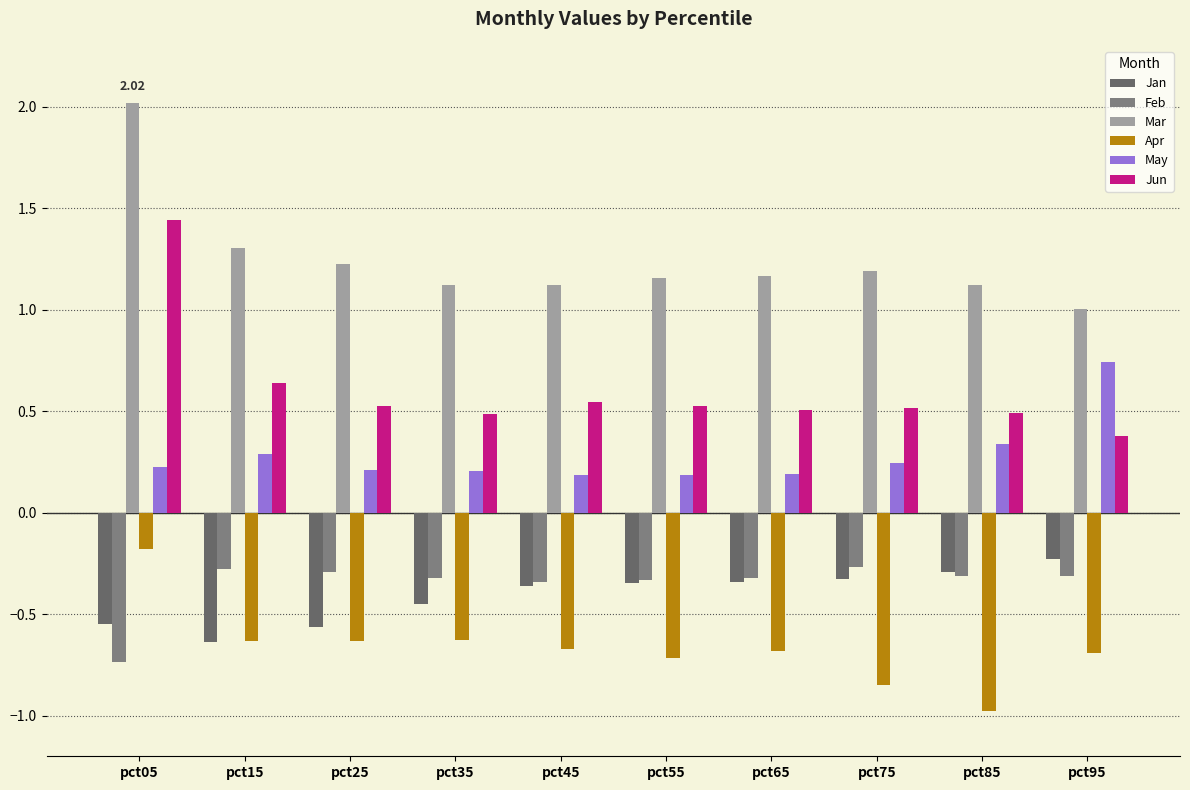

Is it true that Jan equals -0.3 at pct65?

True